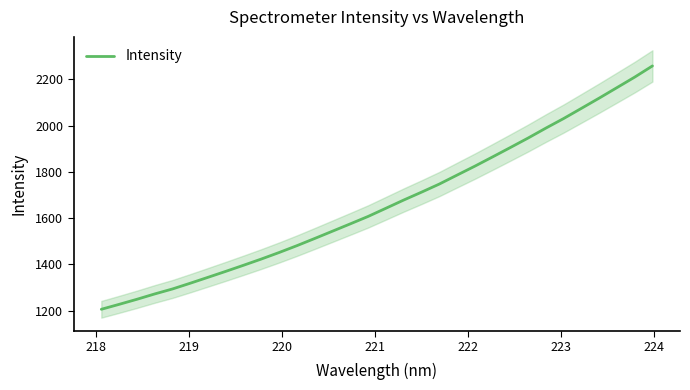

What is the lowest value of the Intensity series?

1205.9